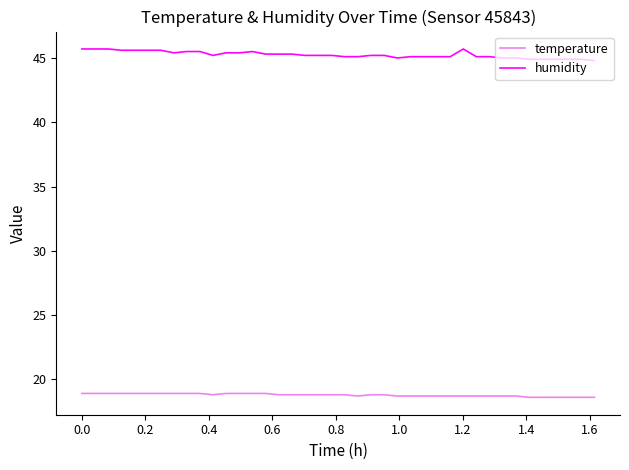

What is the greatest value displayed?

45.7